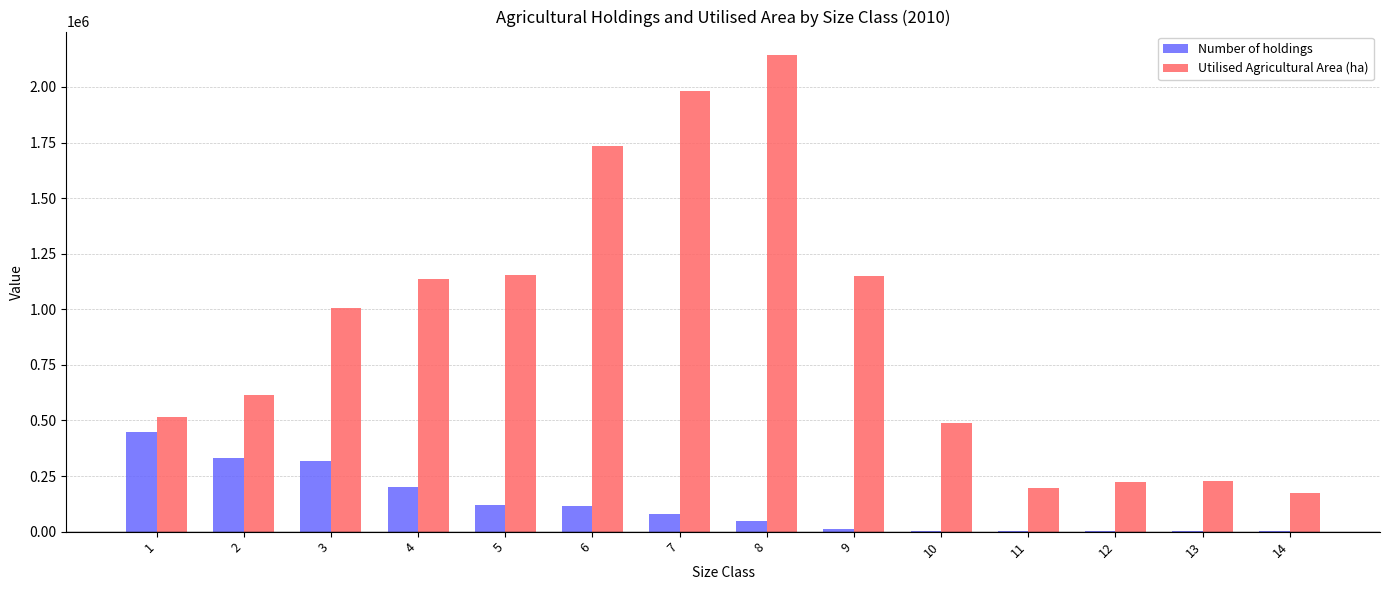

The value of Utilised Agricultural Area (ha) at 8 is 1139099.9. True or false?

False